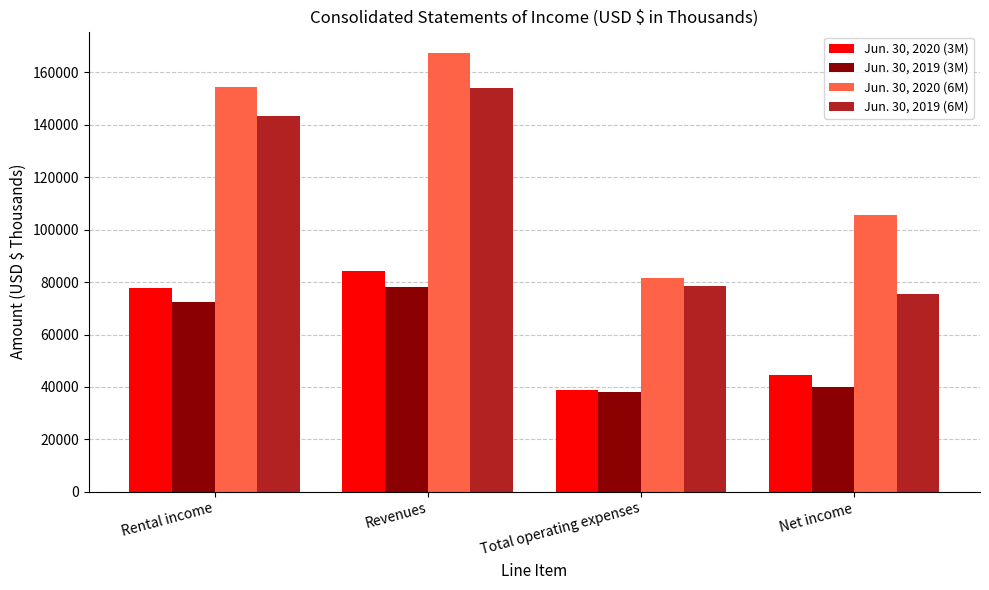

Reading right to left, transcribe all the data shown in this chart.

Jun. 30, 2020 (3M): 44425	38901	84174	77917
Jun. 30, 2019 (3M): 39978	38118	78096	72578
Jun. 30, 2020 (6M): 105488	81500	167271	154444
Jun. 30, 2019 (6M): 75657	78547	154204	143531